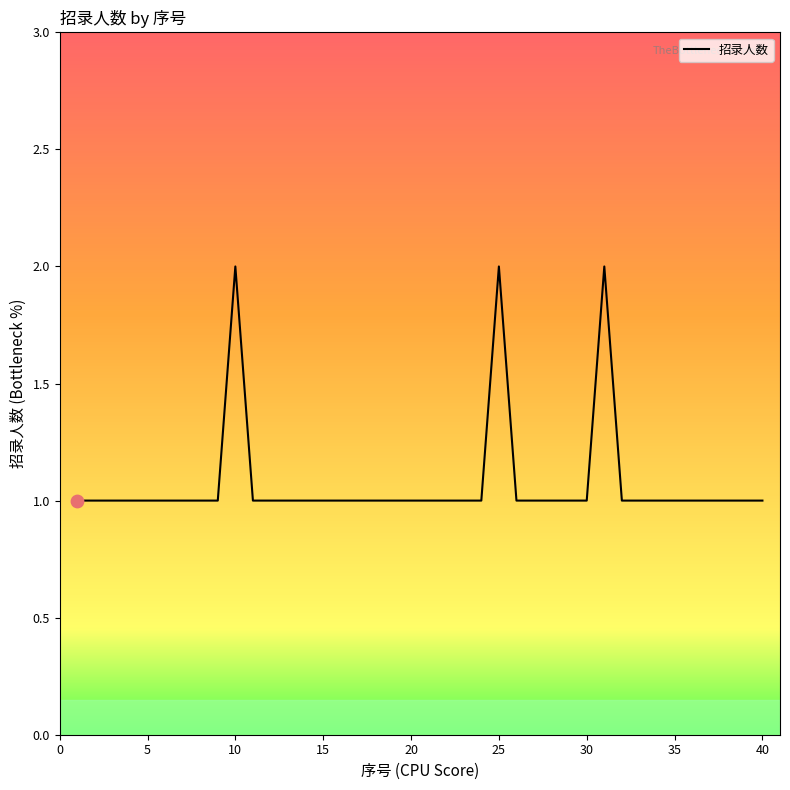

How many lines are shown in the chart?

1